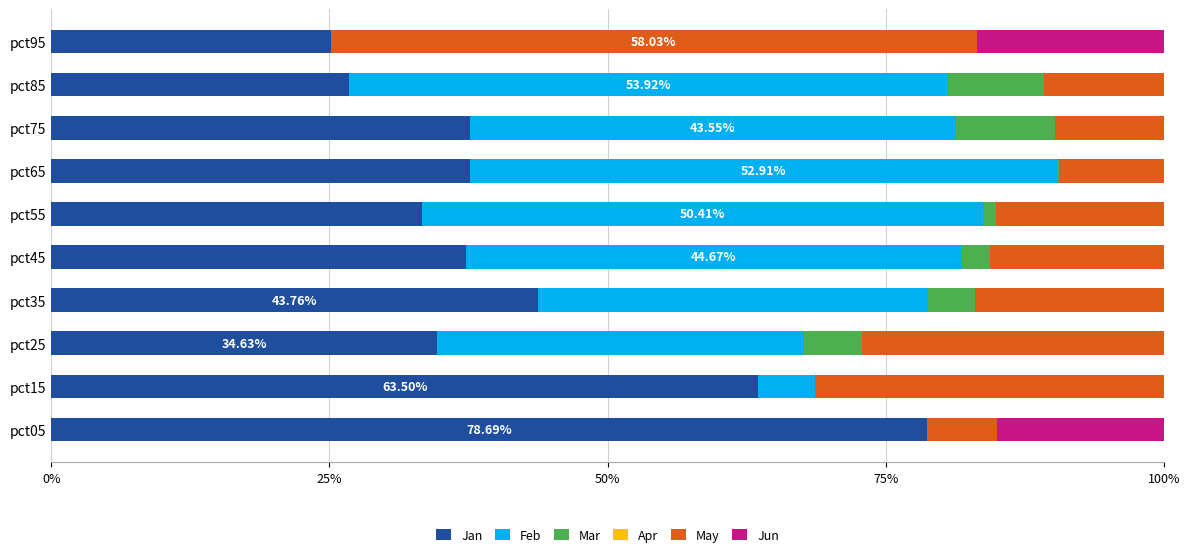

What is the total value across all series at pct45?

100.0